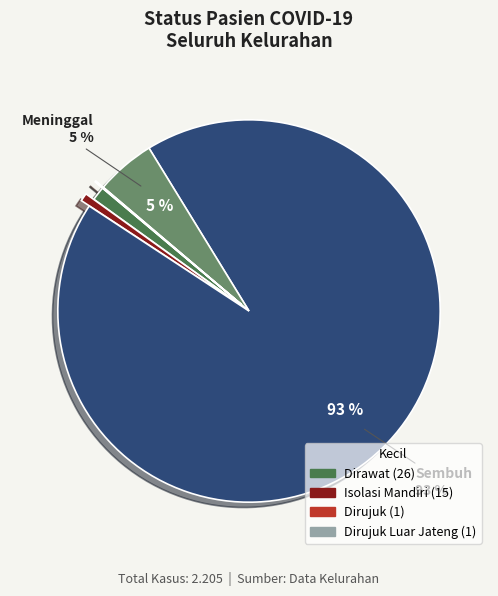

To the nearest percent, what is the average slice percentage?

17%